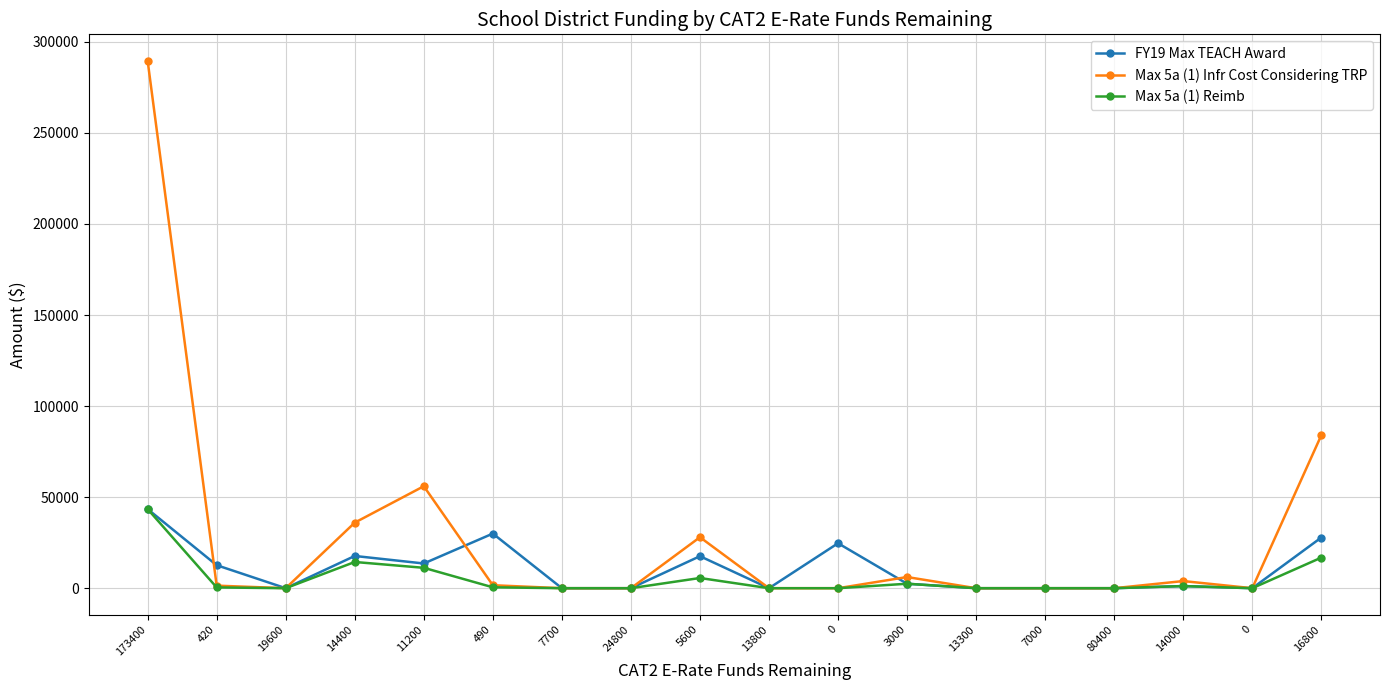

At which label is Max 5a (1) Infr Cost Considering TRP closest to 144833?

16800